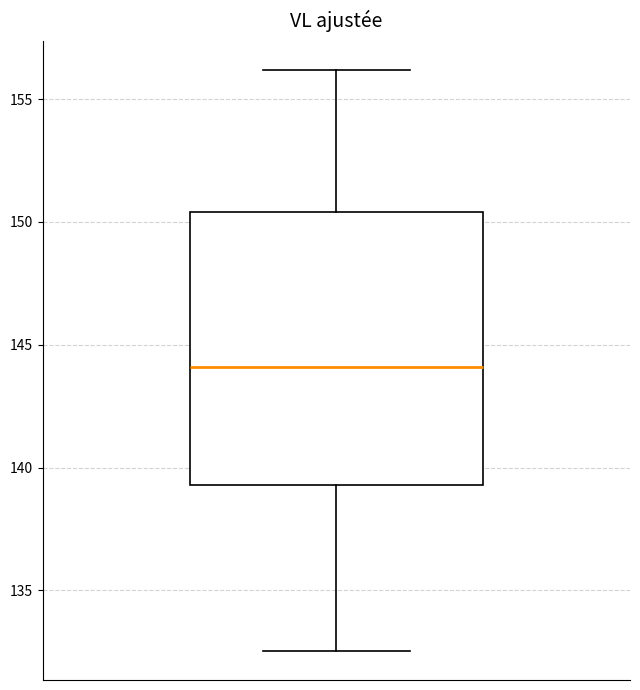

Read this box plot against the y-axis: the position of the median line, the range covered by the box, and the ends of both whiskers. The values are not printed on the chart, so give them approximately, as read against the axis.

median 144.0, box 139.5 to 150.5, whiskers 132.5 to 156.0